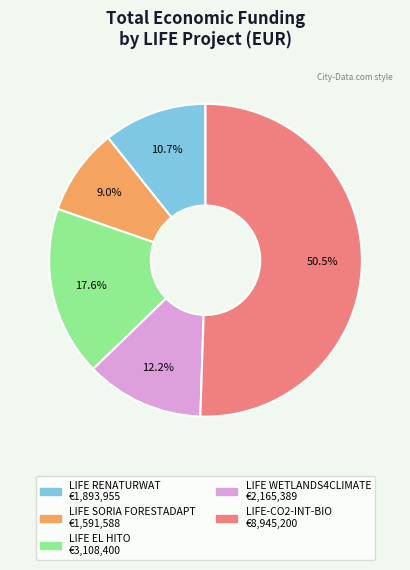

What percentage is the LIFE RENATURWAT slice, to the nearest percent?

11%